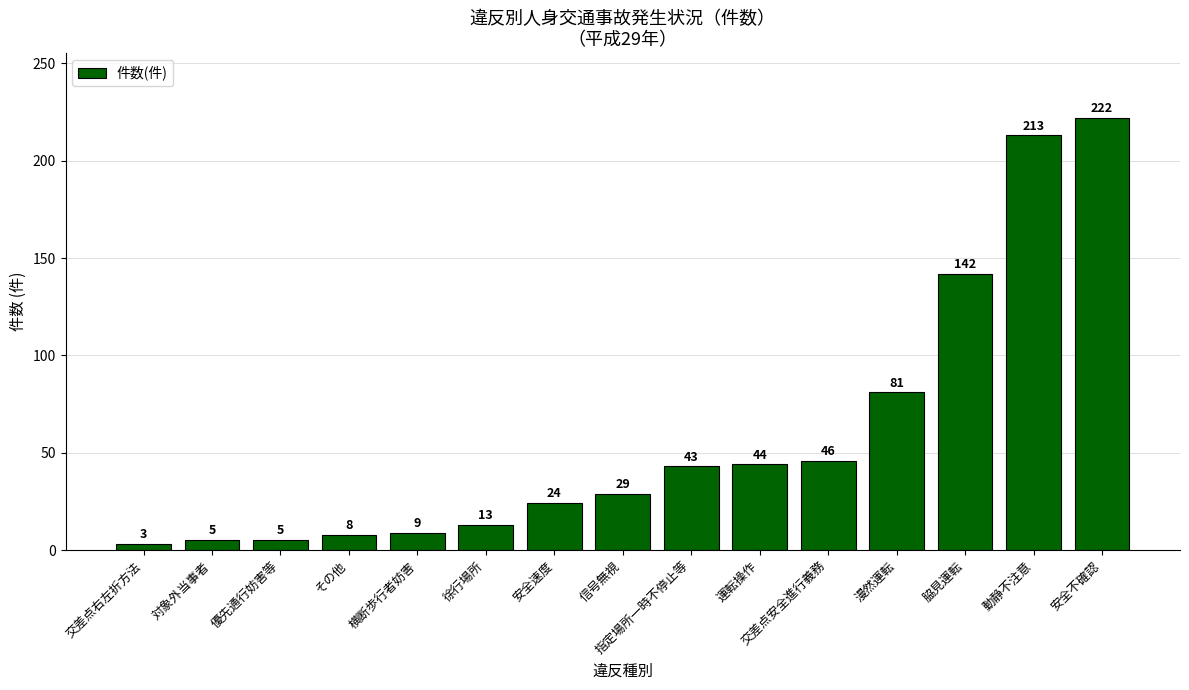

What is the smallest value displayed?

3